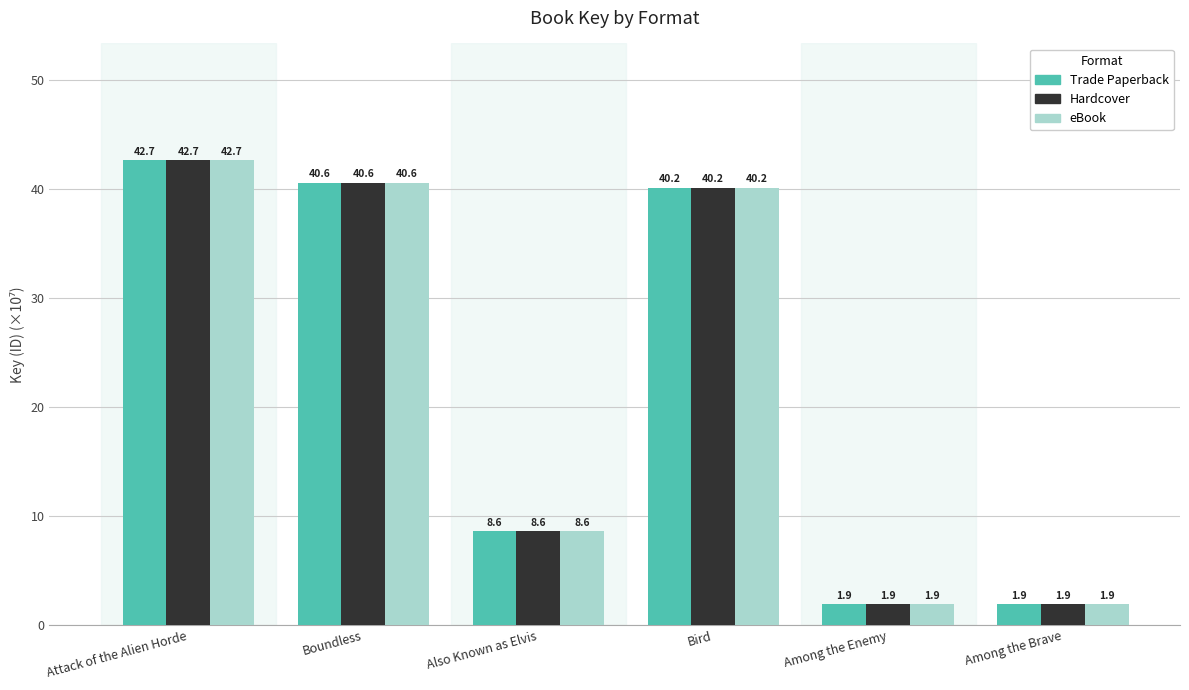

True or false: Trade Paperback has a value of 8.6 at Also Known as Elvis.

True